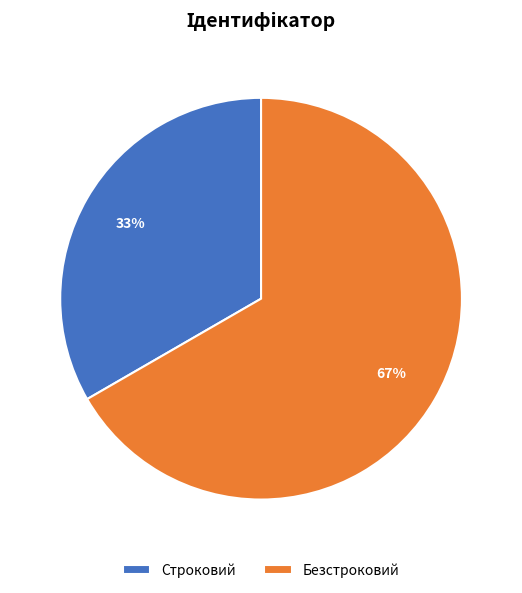

What percentage is the Безстроковий slice, to the nearest percent?

67%